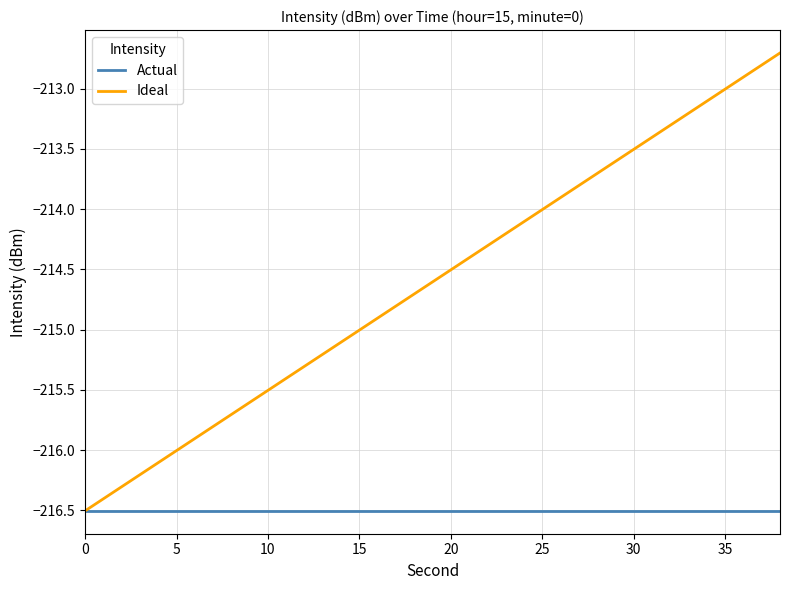

What is the maximum value shown in the chart?

-212.7